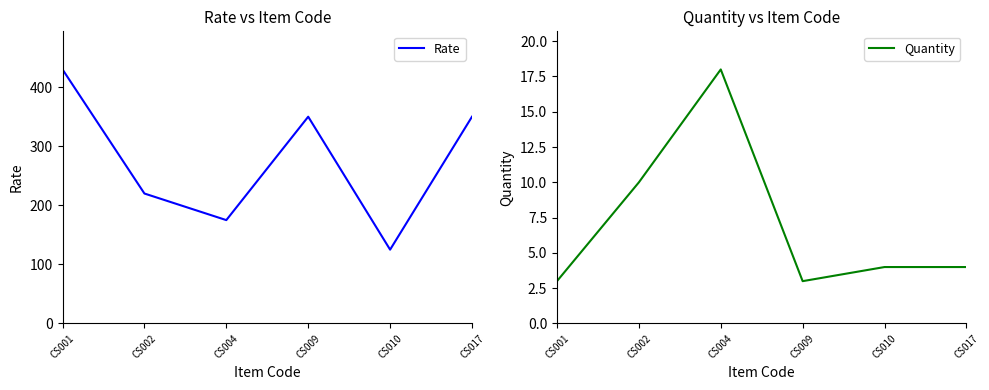

How many lines are shown in the chart?

2